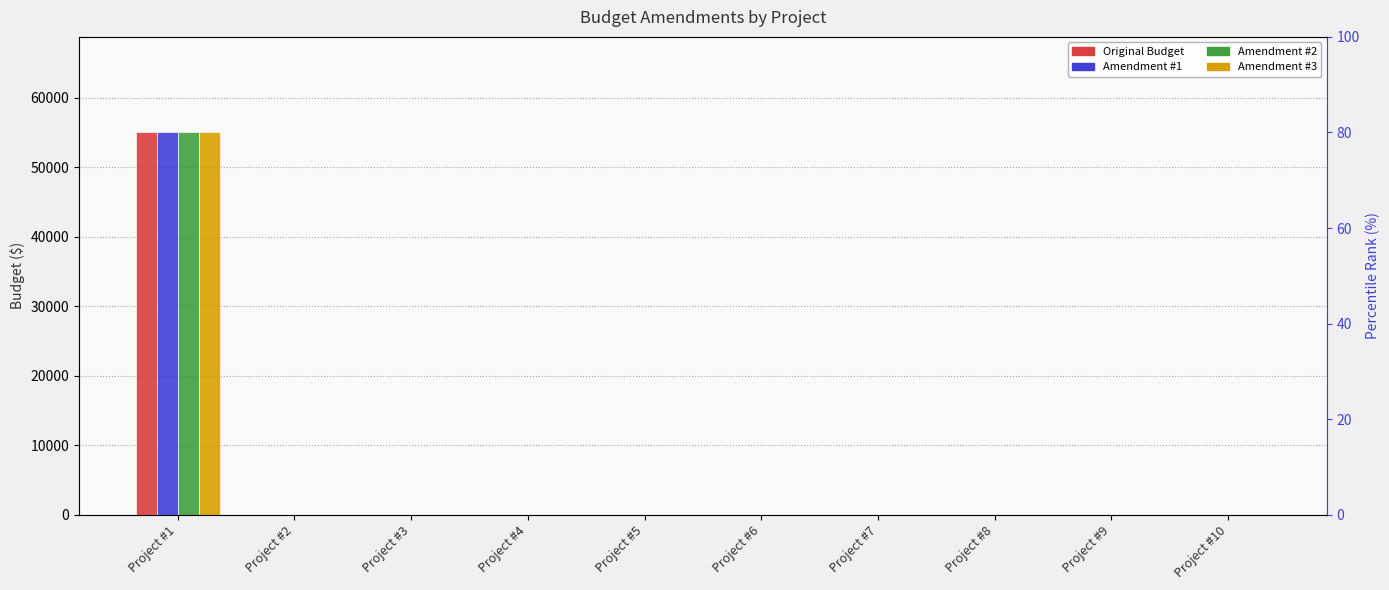

Does the chart contain any negative values?

No